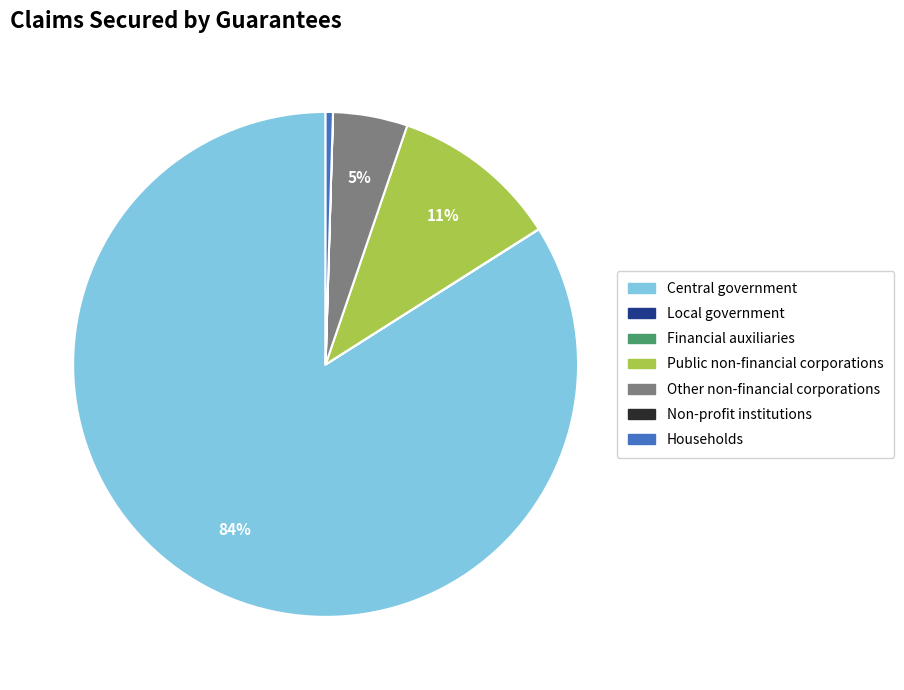

The Other non-financial corporations slice represents 5% of the pie. True or false?

True